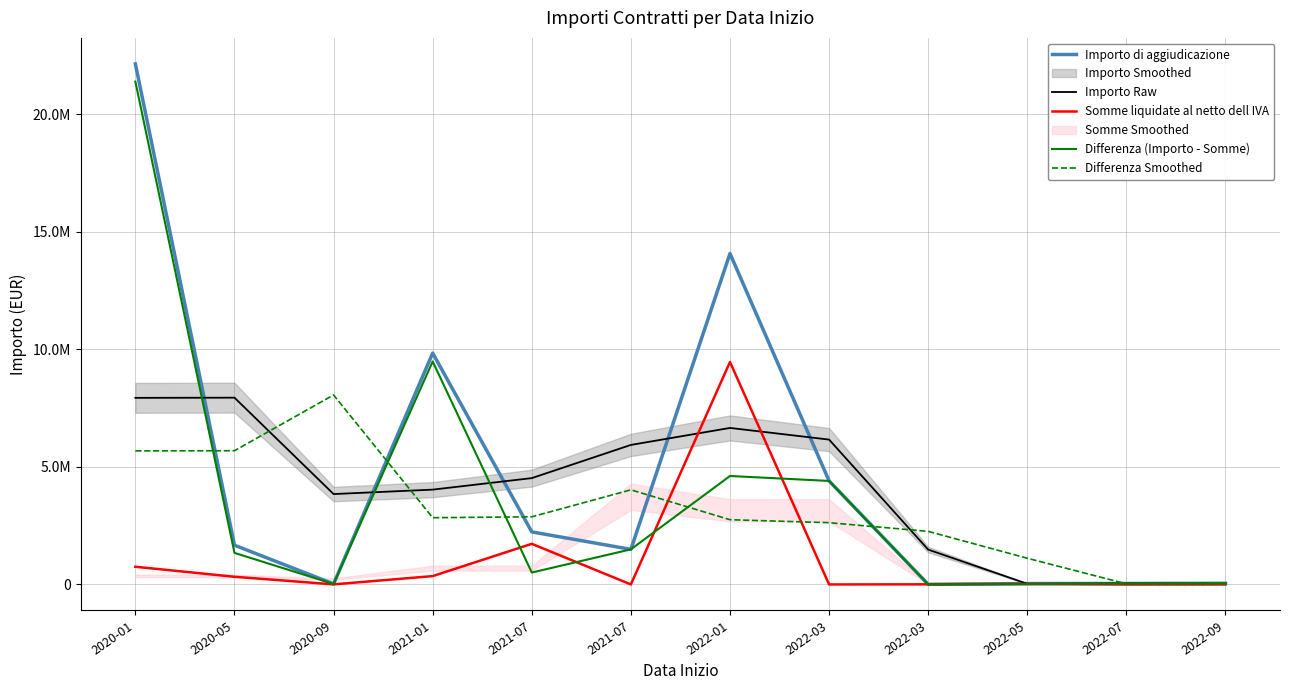

What is the label of the 6th point from the right?

2022-01